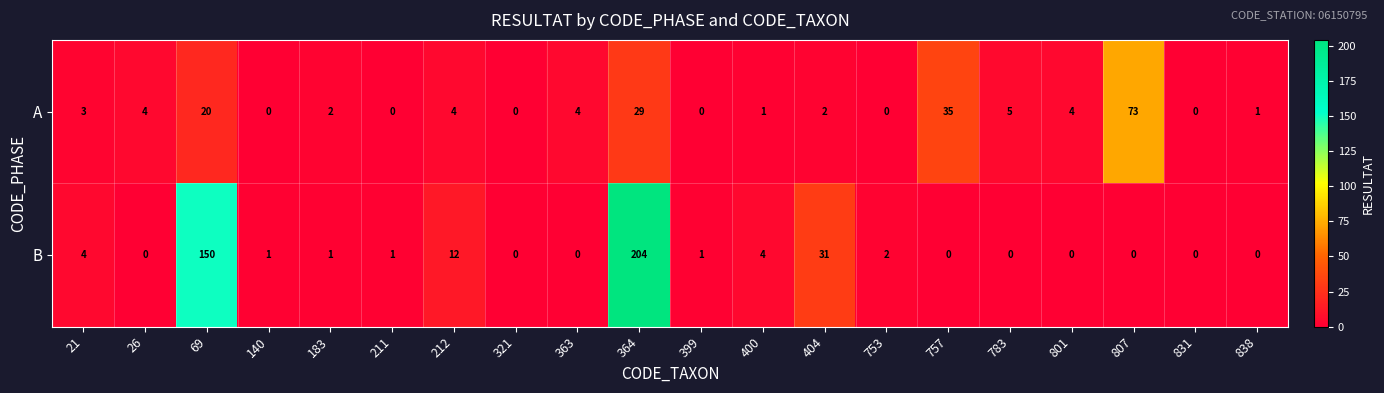

Which series changed the most between 26 and 321?

A